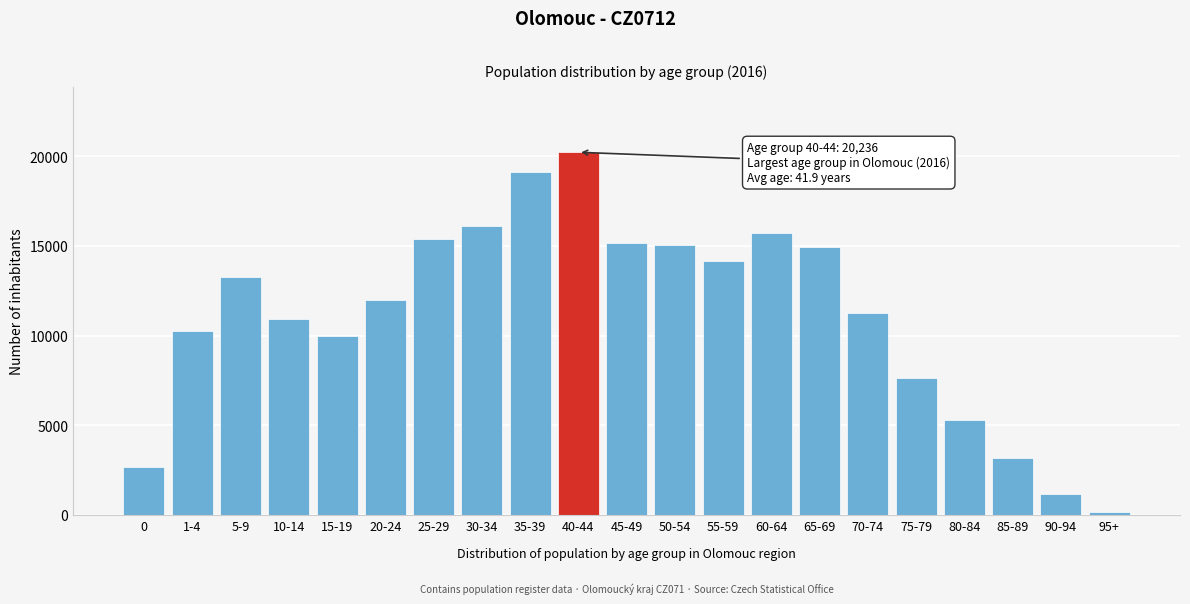

Reading left to right, list all the values displayed in this chart.

0=2688	1-4=10266	5-9=13303	10-14=10925	15-19=9982	20-24=11996	25-29=15393	30-34=16137	35-39=19134	40-44=20236	45-49=15187	50-54=15082	55-59=14184	60-64=15749	65-69=14972	70-74=11279	75-79=7657	80-84=5284	85-89=3184	90-94=1187	95+=167